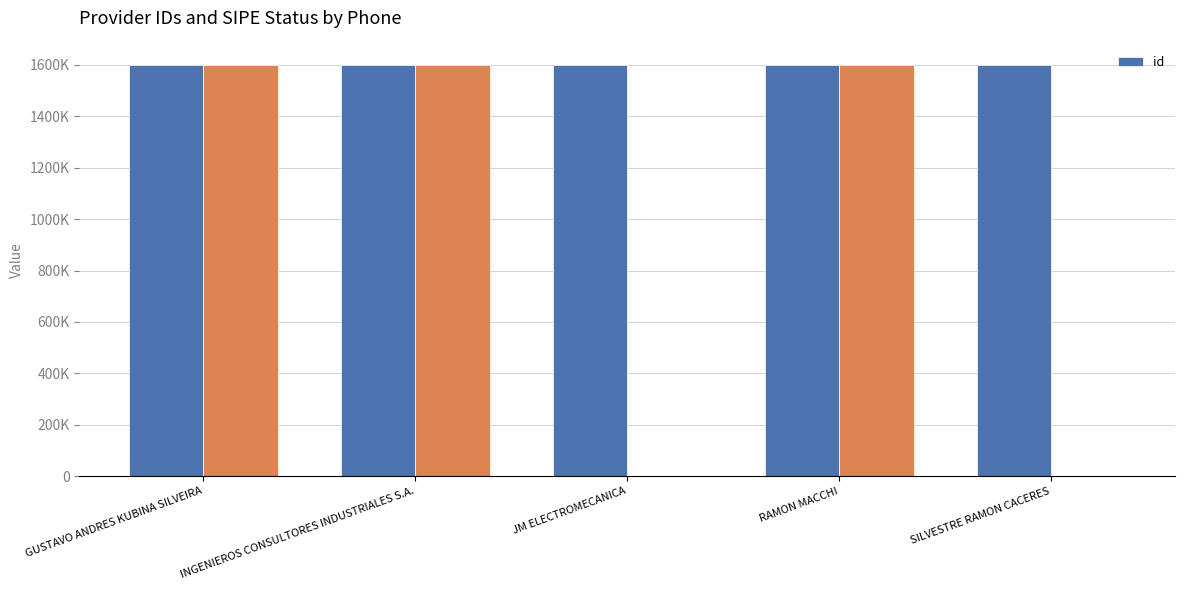

What is the average value?

1597903